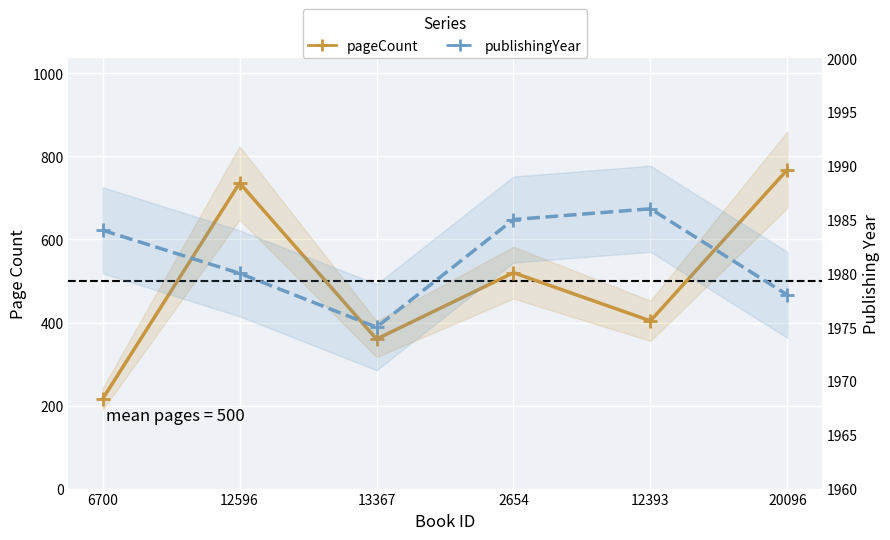

Read the publishingYear value at 20096, to the nearest 5.

1980